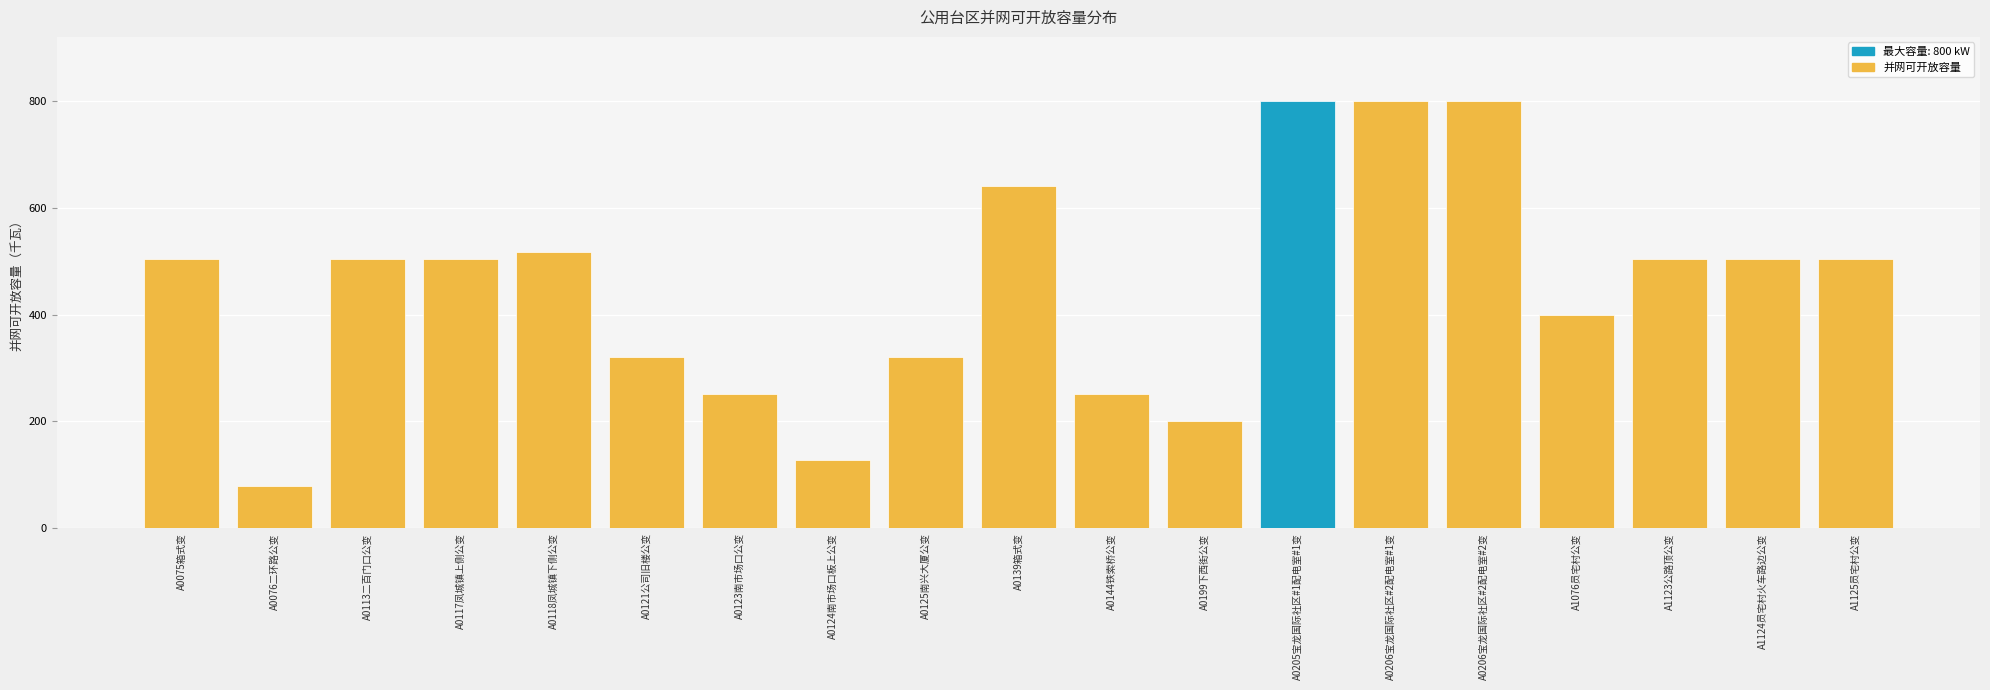

What is the value of the 19th bar from the left?

504.0